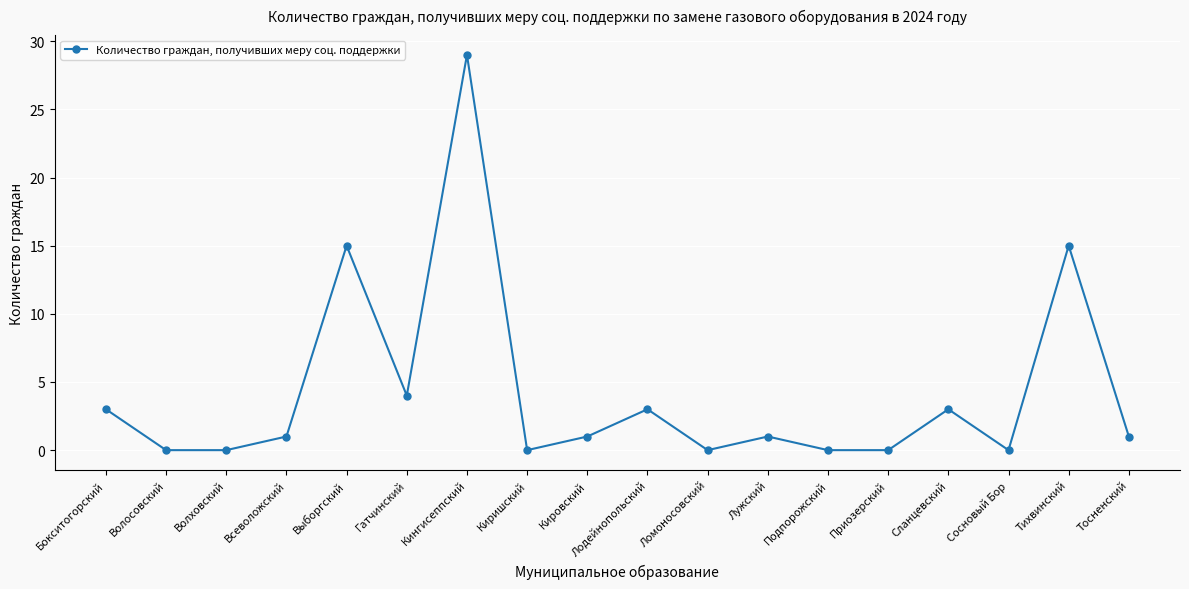

How many series are shown in this chart?

1